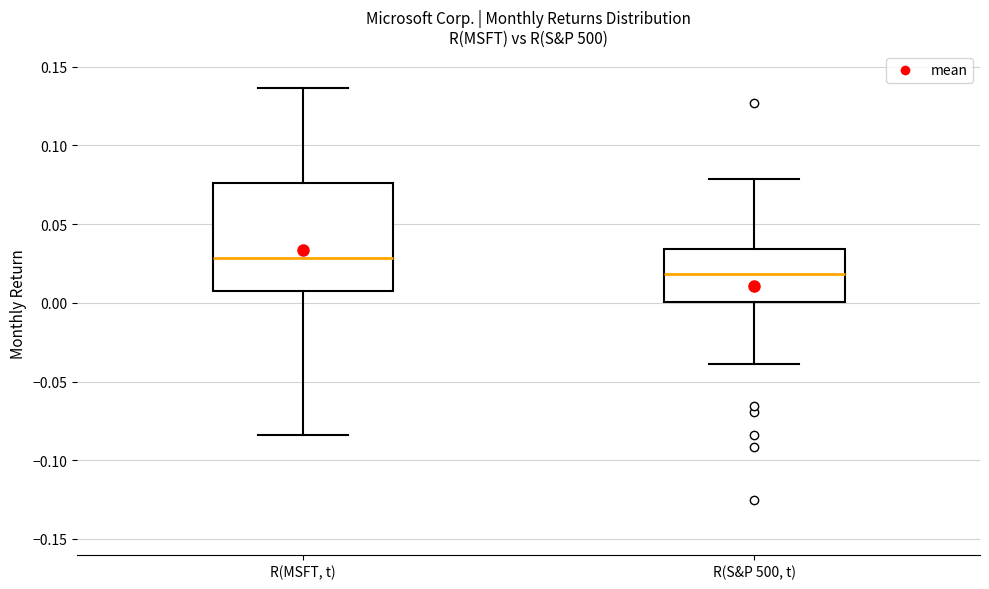

Where does the upper whisker of the box for R(S&P 500, t) end on the y-axis? The values are not printed on the chart, so give them approximately, as read against the axis.

0.080